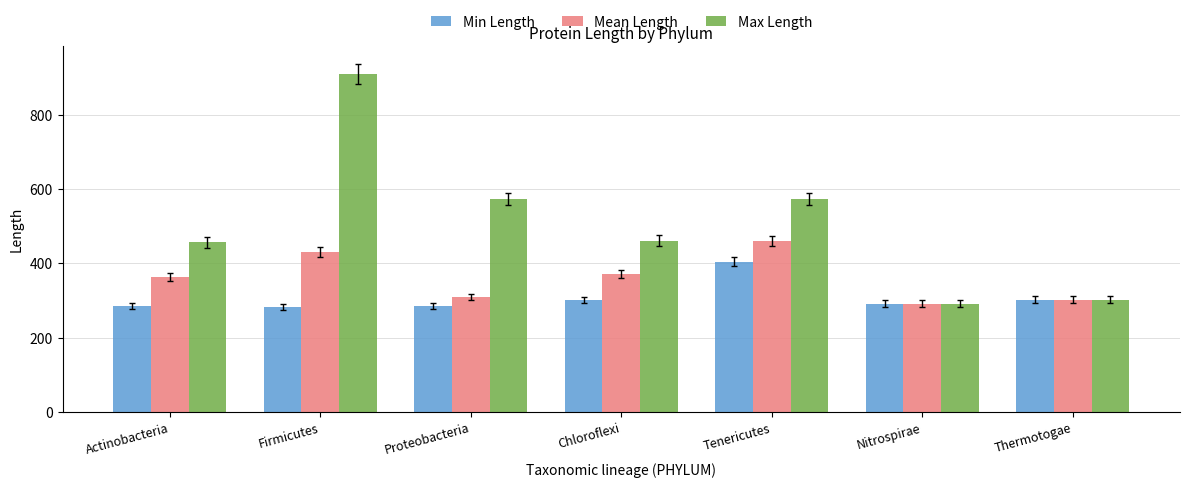

What is the sum of all Min Length values?

2148